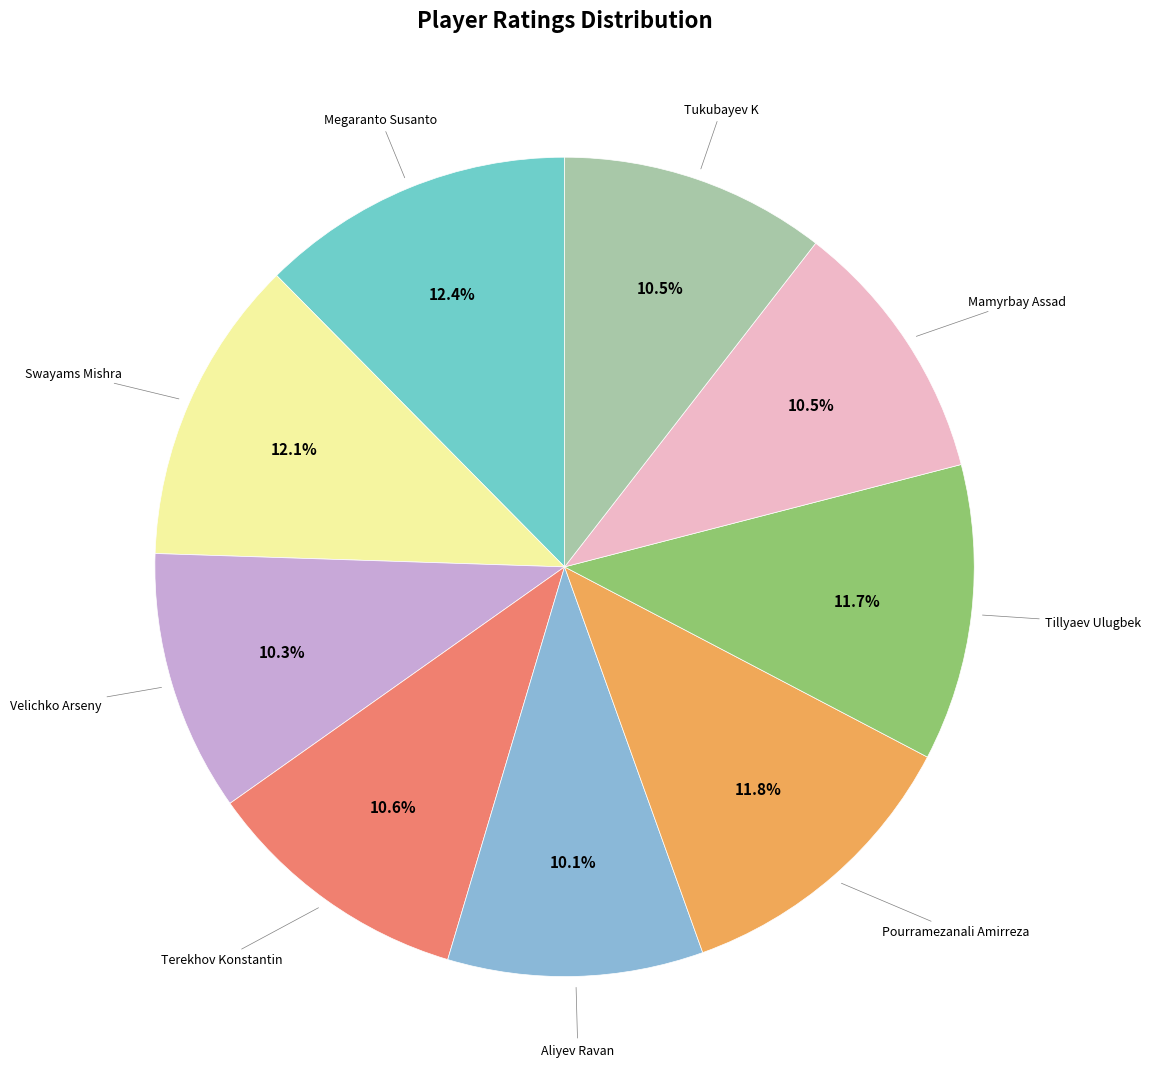

How many segments does this pie chart have?

9